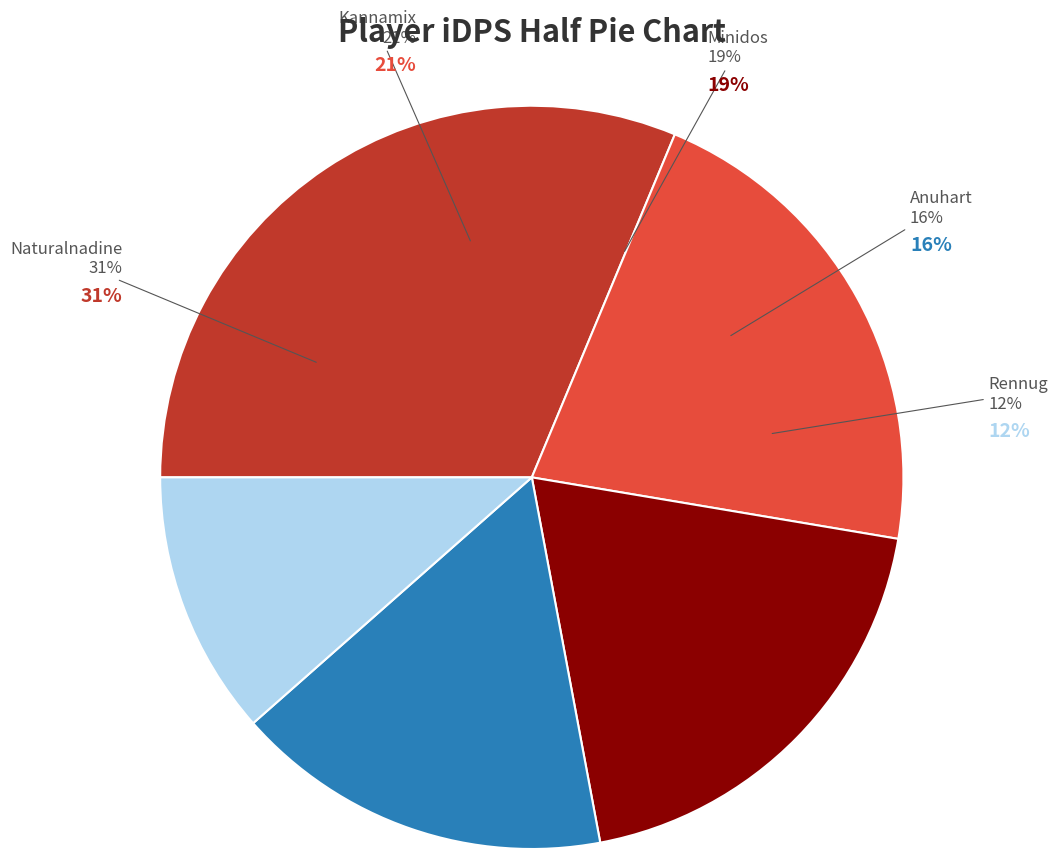

What is the ratio of the value at Rennug to the value at Anuhart?

0.7